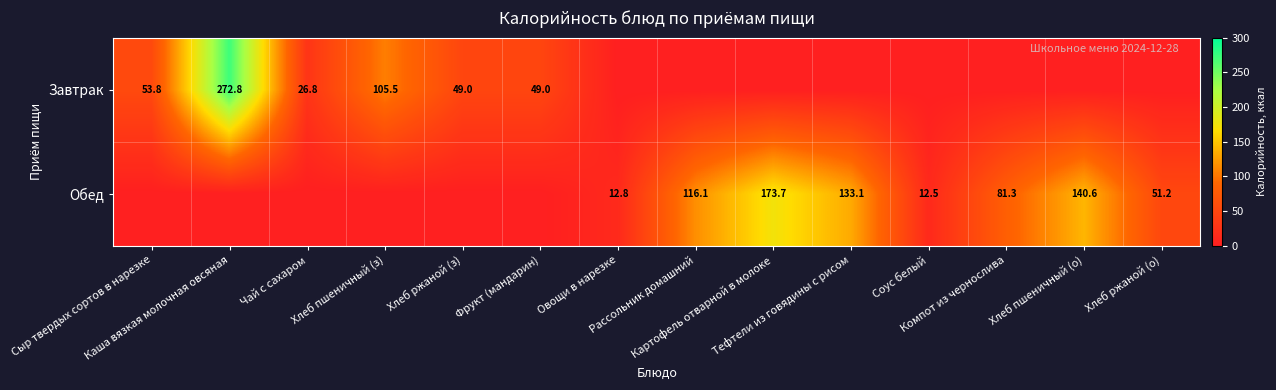

What is the sum of the Обед values at Компот из чернослива and Фрукт (мандарин)?

81.3